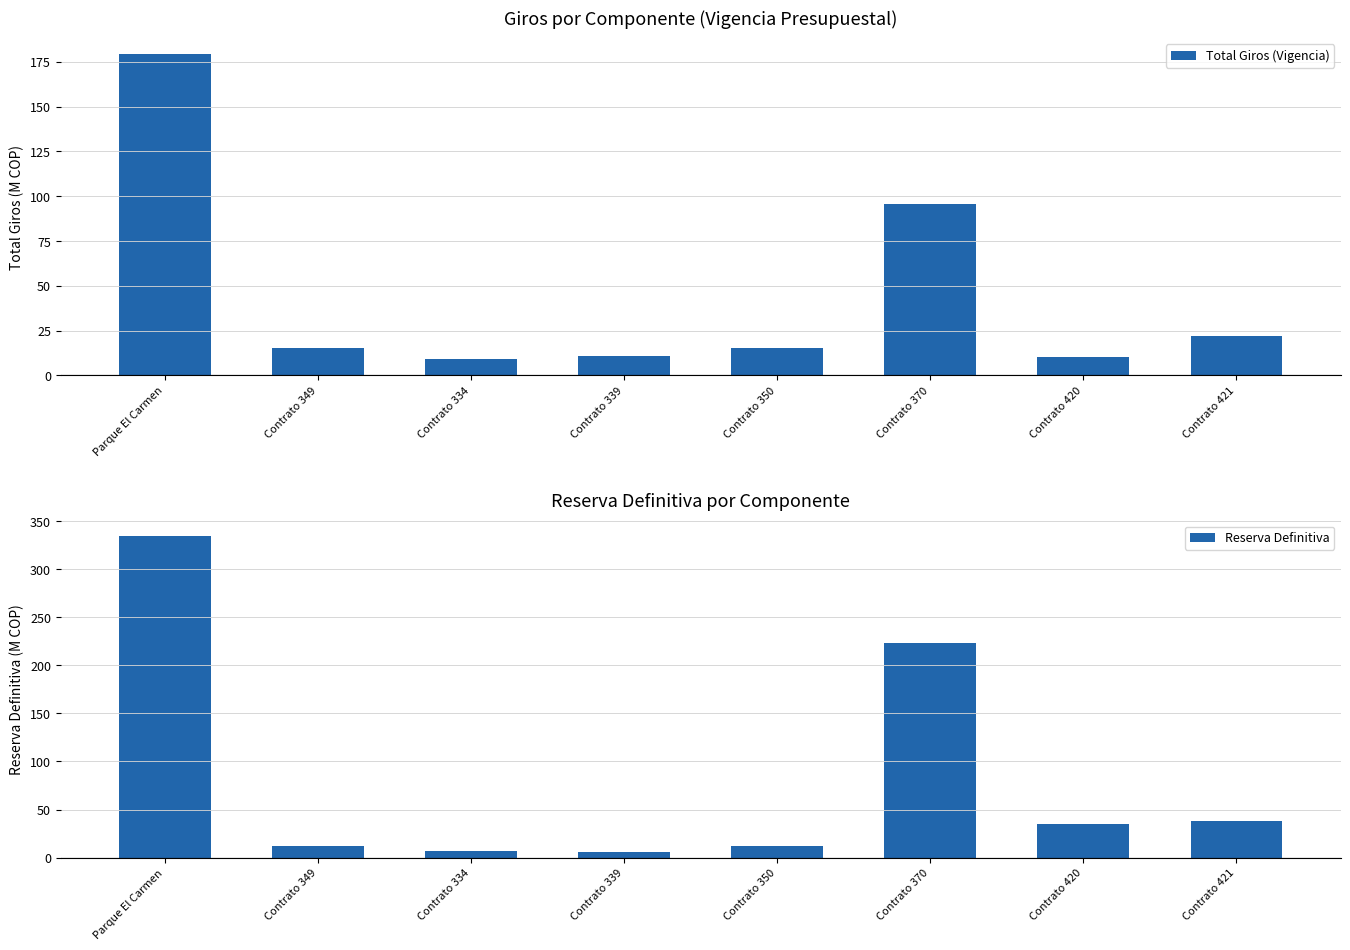

Reading left to right, what are all the values shown in this chart?

Total Giros (Vigencia): Parque El Carmen=179.2	Contrato 349=15.5	Contrato 334=9.3	Contrato 339=10.9	Contrato 350=15.4	Contrato 370=95.8	Contrato 420=10.4	Contrato 421=22.0
Reserva Definitiva: Parque El Carmen=334.0	Contrato 349=12.2	Contrato 334=6.8	Contrato 339=6.3	Contrato 350=12.3	Contrato 370=223.5	Contrato 420=34.8	Contrato 421=38.0